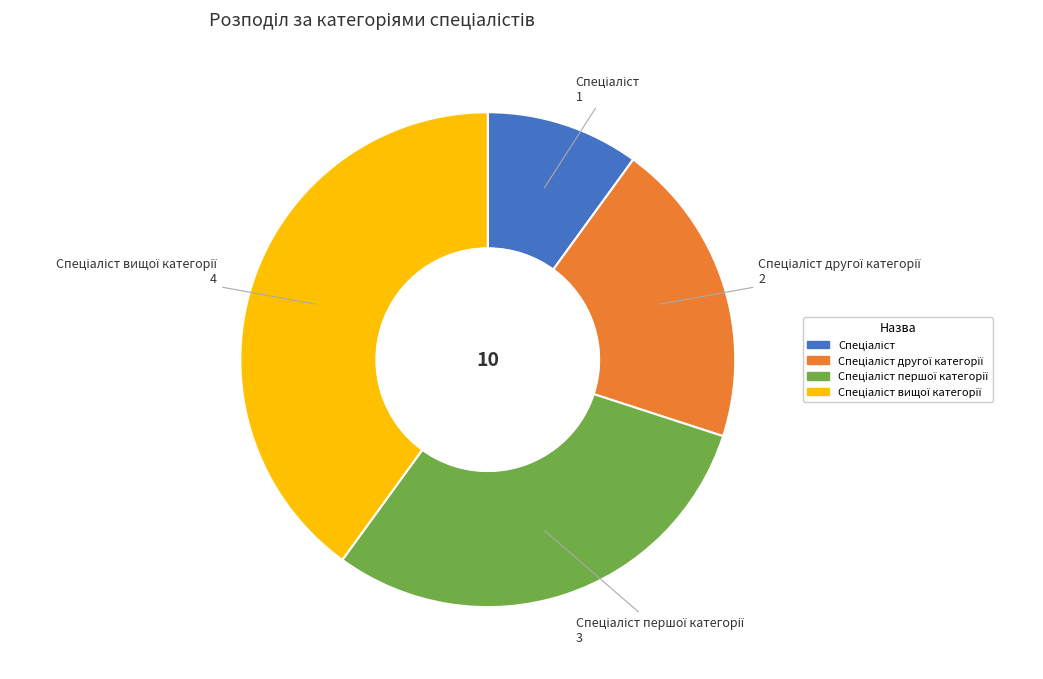

Is there any slice that represents more than half of the pie?

No